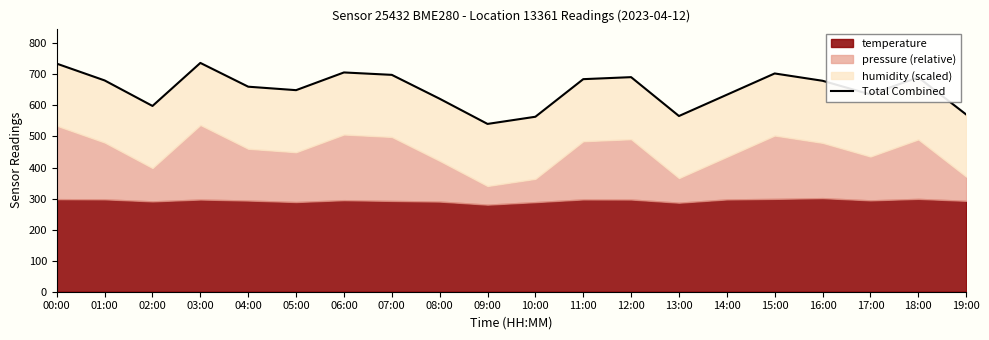

Reading right to left, what are all the values shown in this chart?

19:00=570.9	18:00=690.5	17:00=635.4	16:00=679.5	15:00=703.0	14:00=634.5	13:00=566.0	12:00=691.2	11:00=684.7	10:00=563.6	09:00=540.5	08:00=621.6	07:00=698.5	06:00=706.3	05:00=649.3	04:00=660.4	03:00=737.0	02:00=598.4	01:00=680.6	00:00=734.6